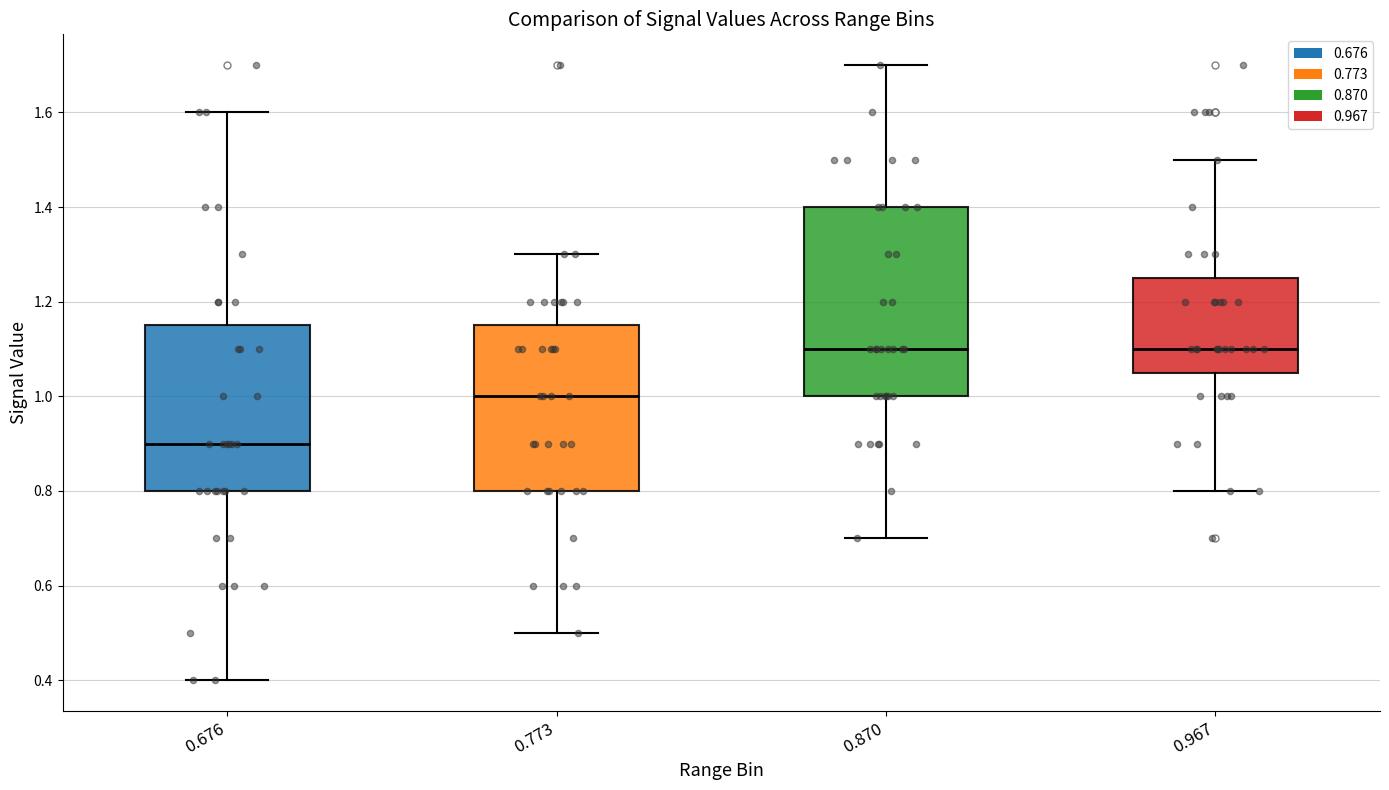

Comparing the boxes themselves (not the whiskers), which one is the tallest?

0.870